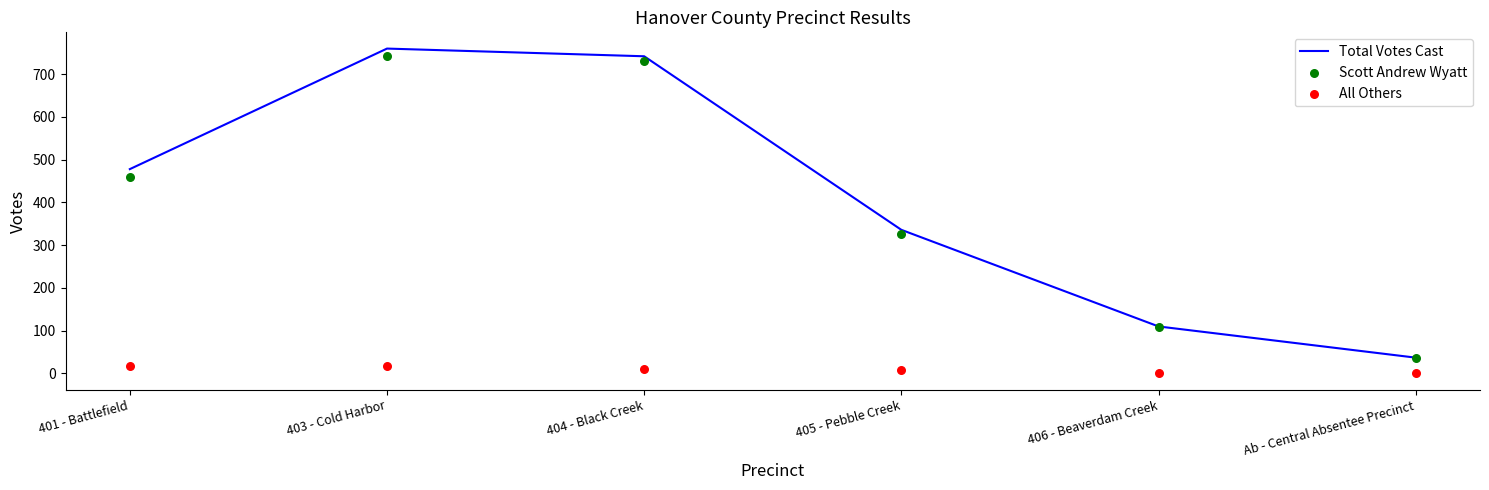

Which series has the largest total across all categories?

Total Votes Cast